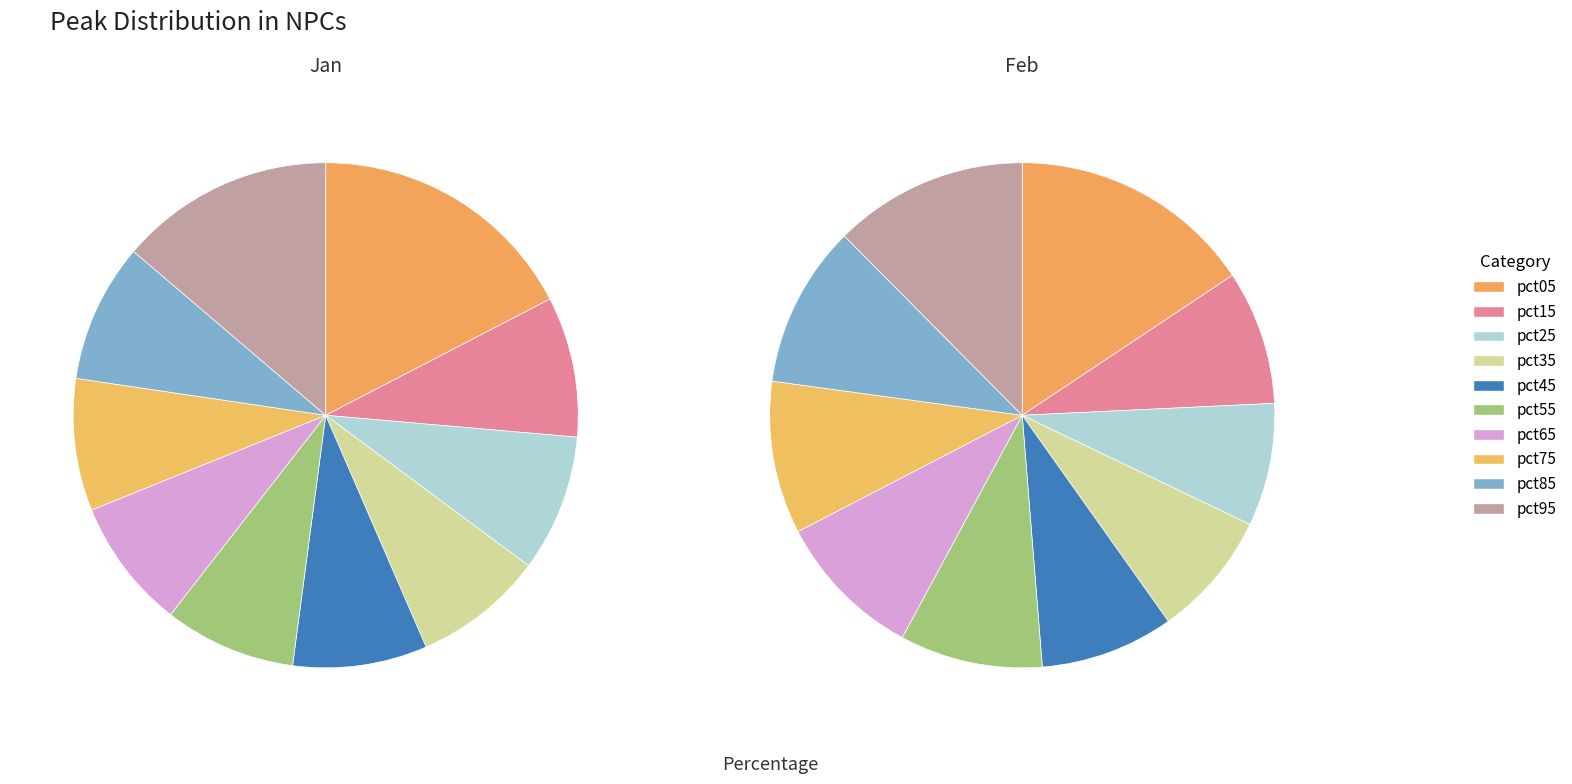

What is the total percentage of pct25 and pct15?

17.8%